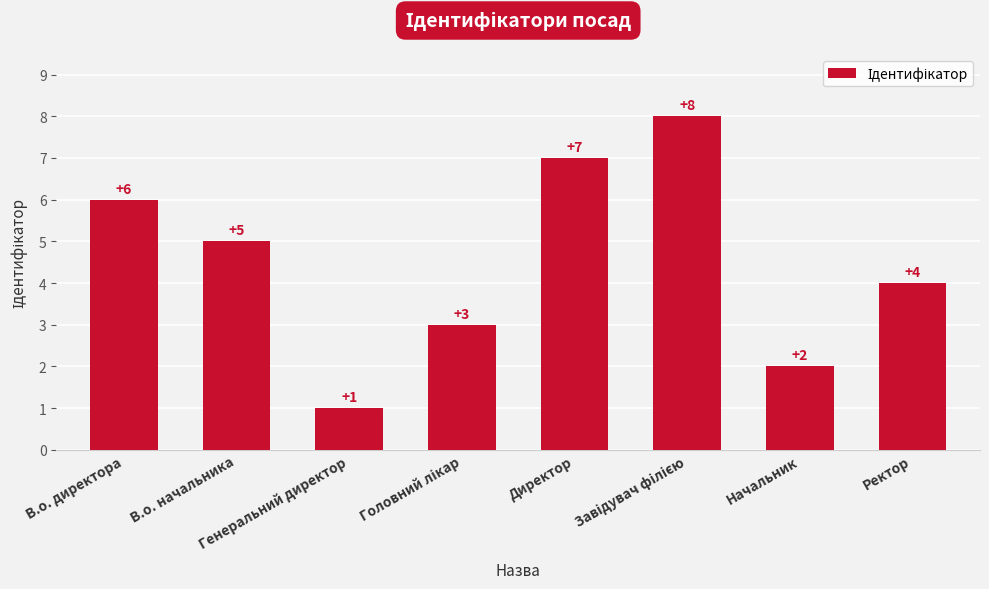

How many bars are there in total?

8